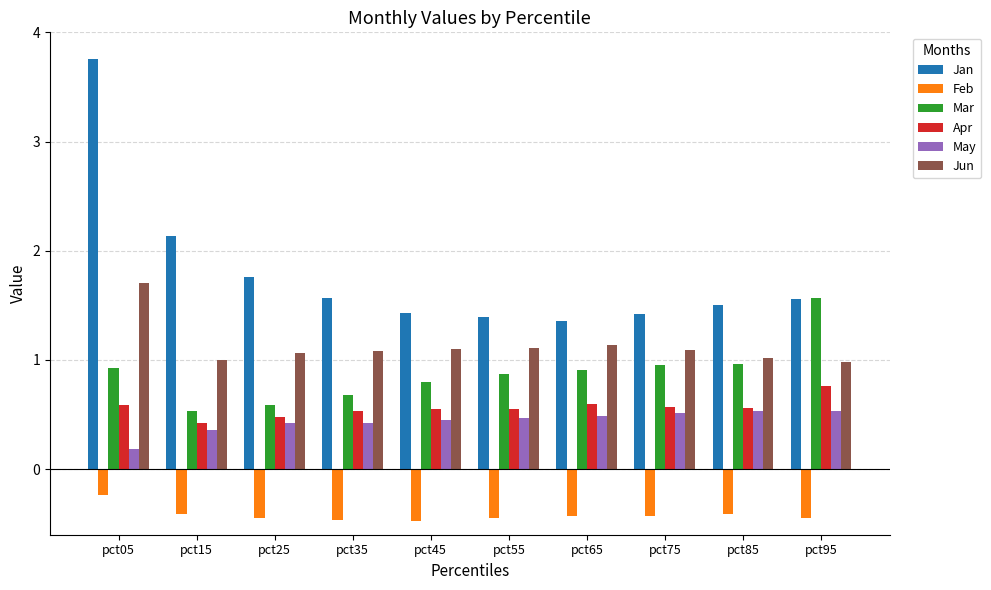

Rank the series by their maximum value, from lowest to highest.

Feb, May, Apr, Mar, Jun, Jan